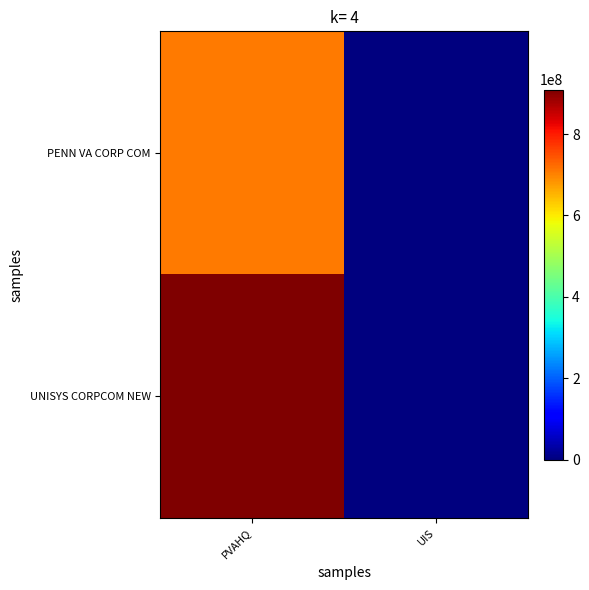

Reading left to right, what are all the values shown in this chart?

PENN VA CORP COM: PVAHQ=707882106	UIS=0
UNISYS CORPCOM NEW: PVAHQ=909214306	UIS=0